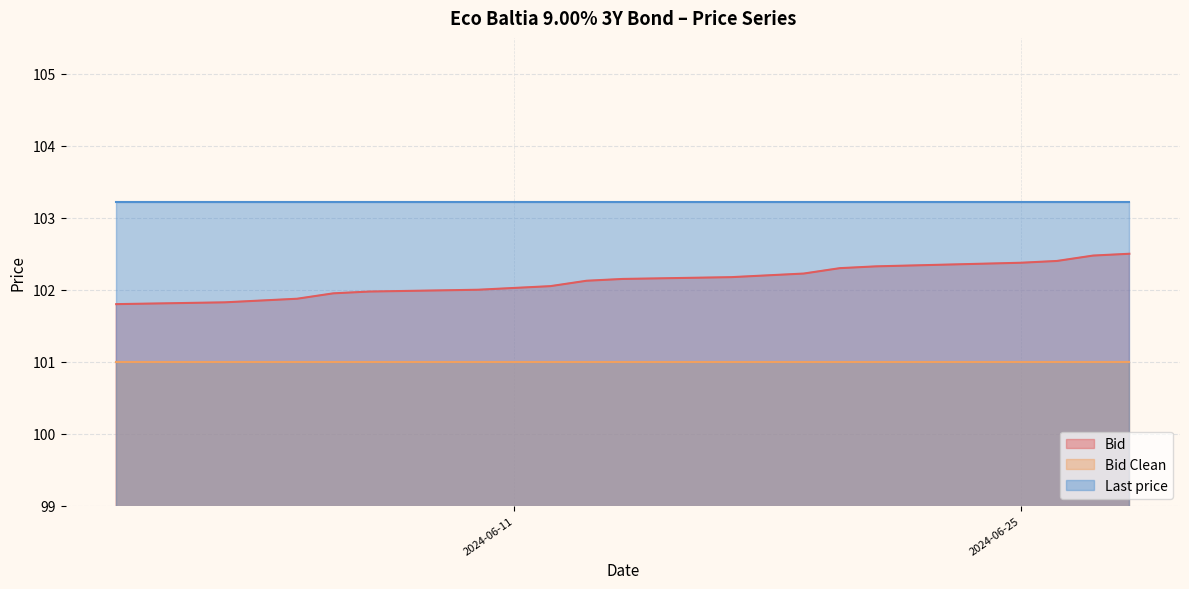

What is the maximum value shown in the chart?

103.2